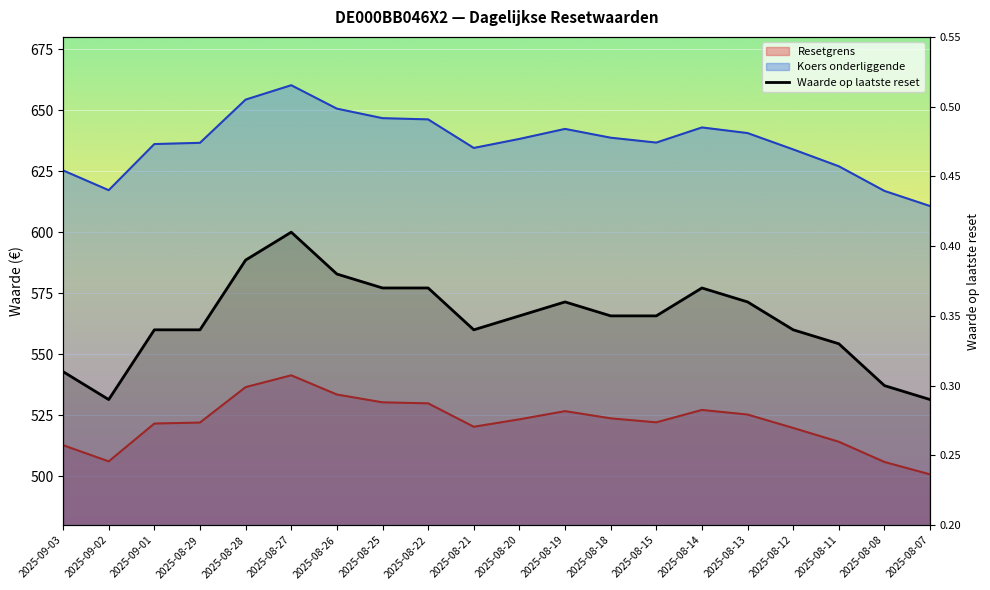

Which has a higher value, 2025-08-18 or 2025-08-28?

2025-08-28